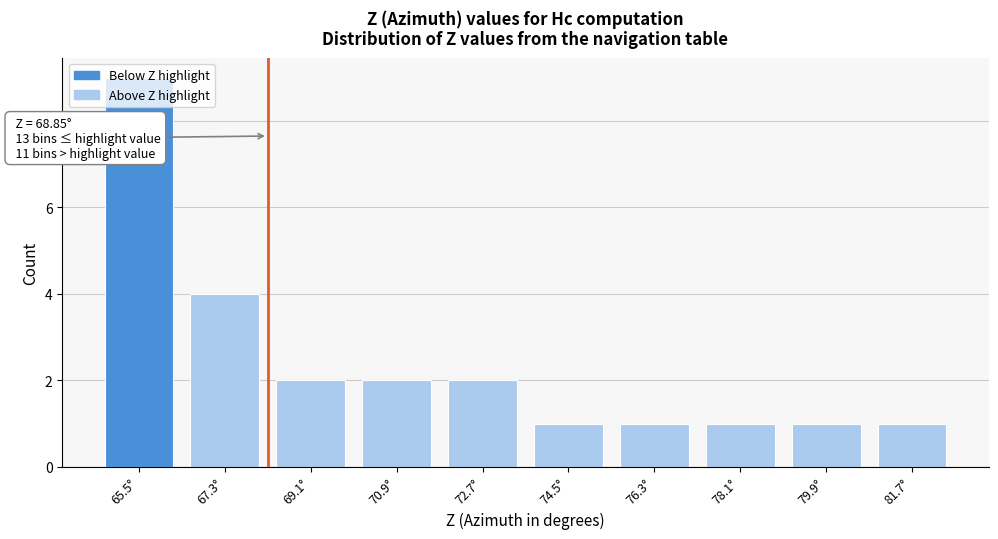

At which label is the value closest to 5?

67.3°